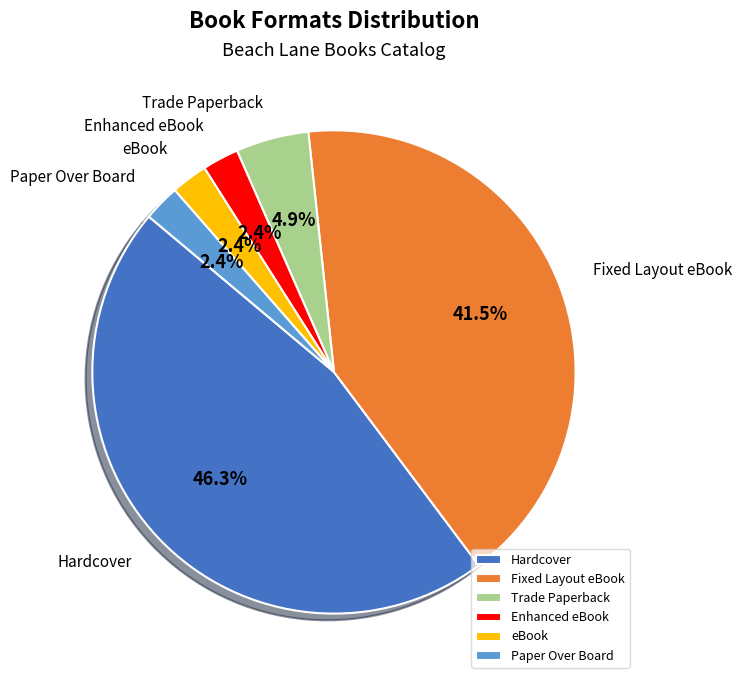

To the nearest percent, what percentage of the pie is Hardcover?

46%